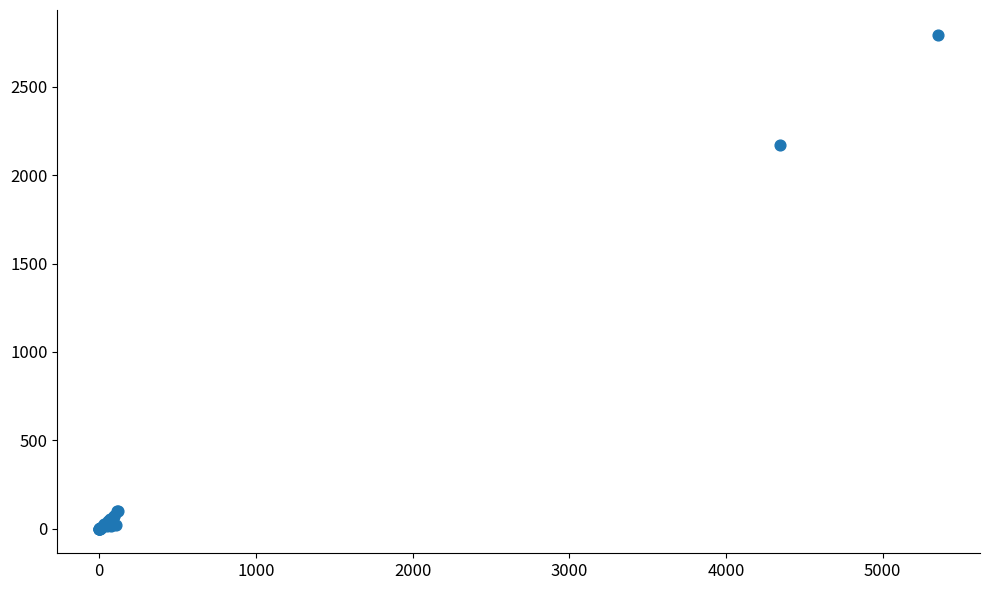

What Y value in the scatter plot is closest to 1398?

2172